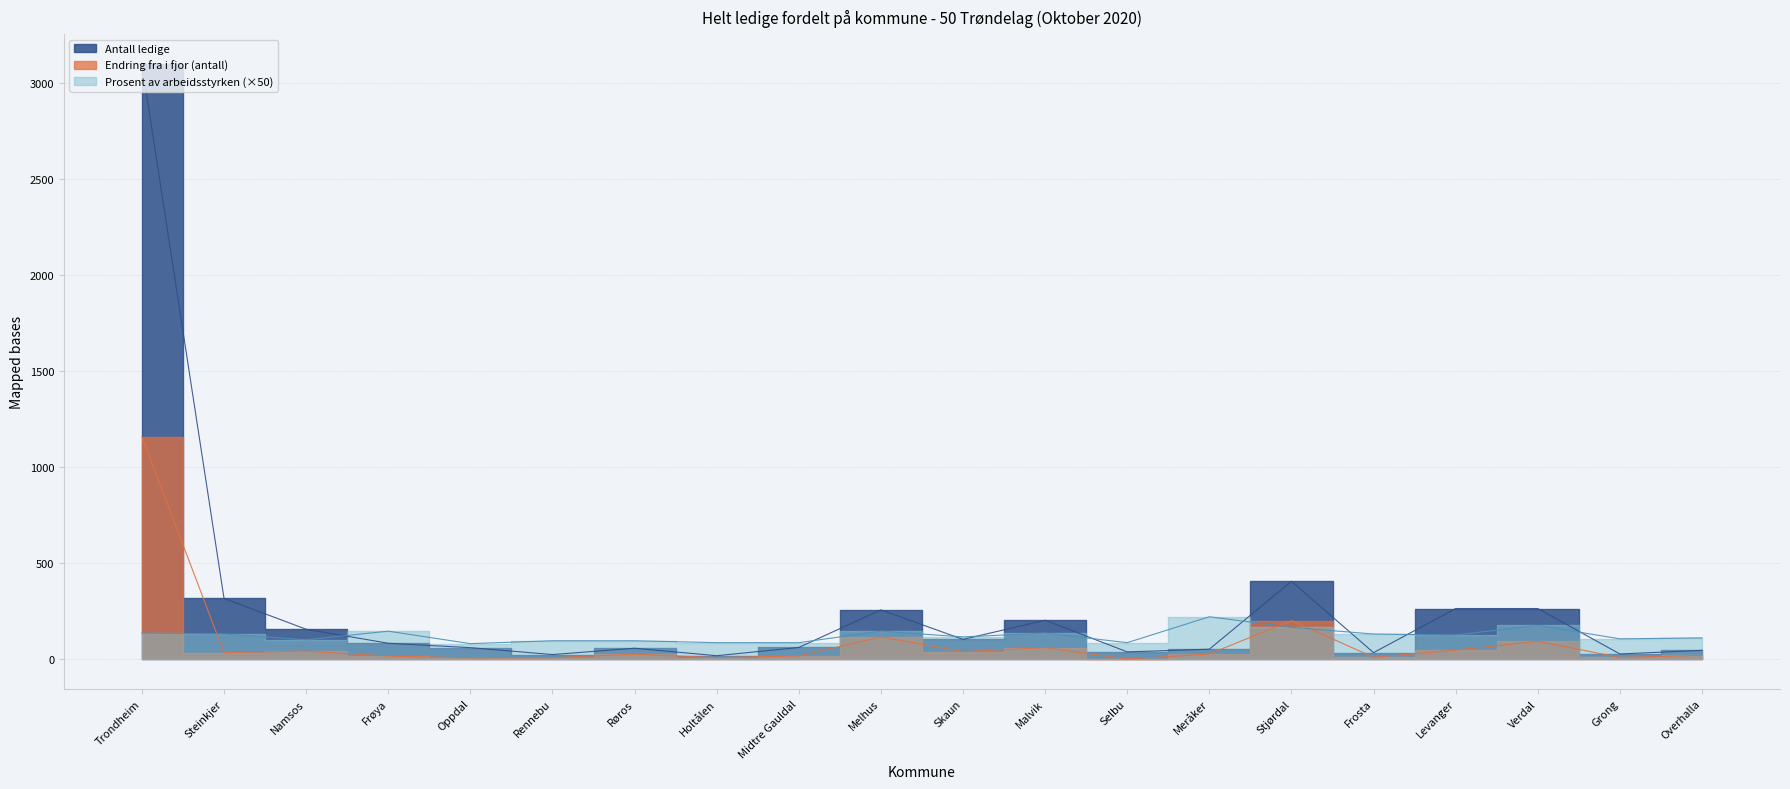

At how many categories does at least one series exceed 2985?

1